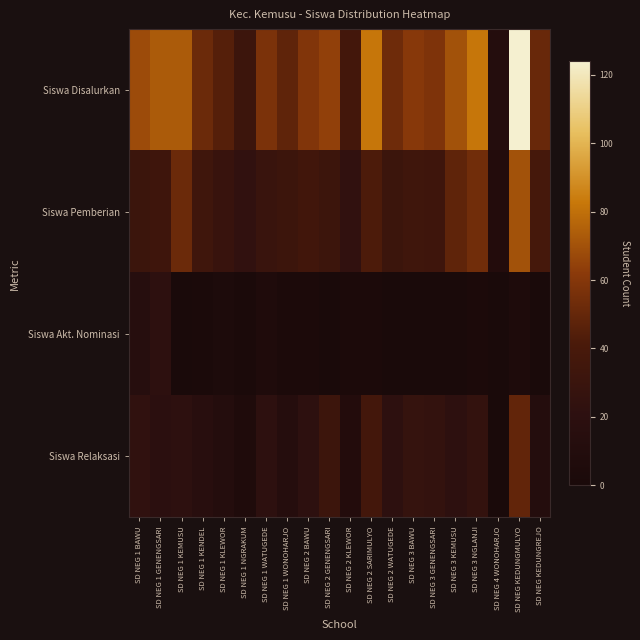

At which category is the sum across all series the highest?

SD NEG KEDUNGMULYO